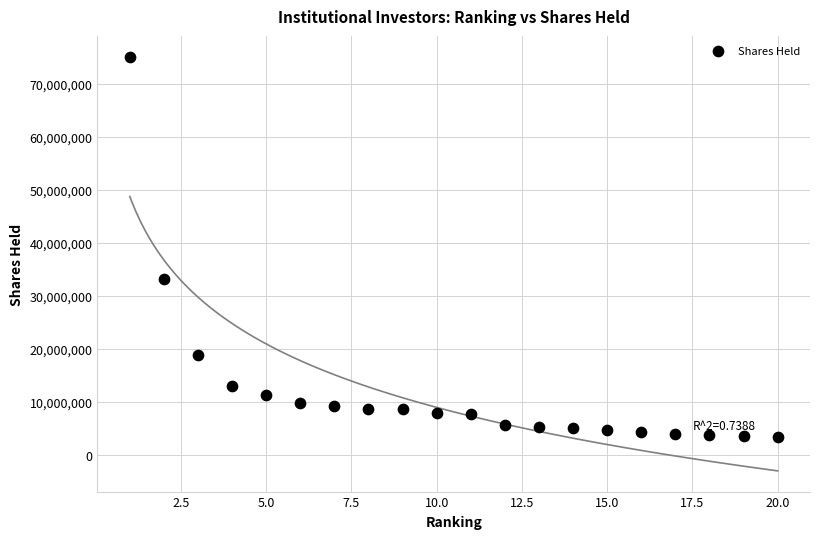

What Y value in the scatter plot is closest to 39253121?

33093498